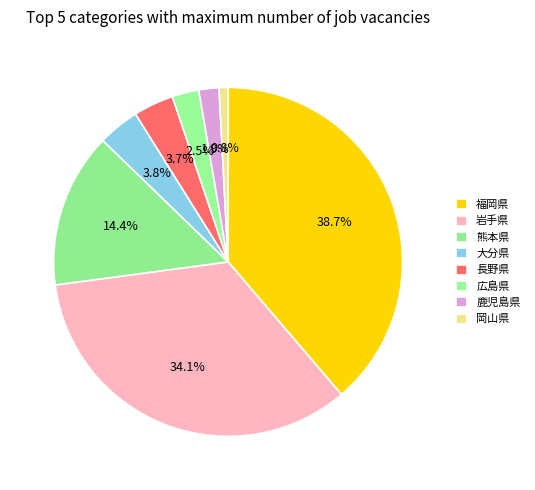

To the nearest percent, what percentage of the pie is 福岡県?

39%